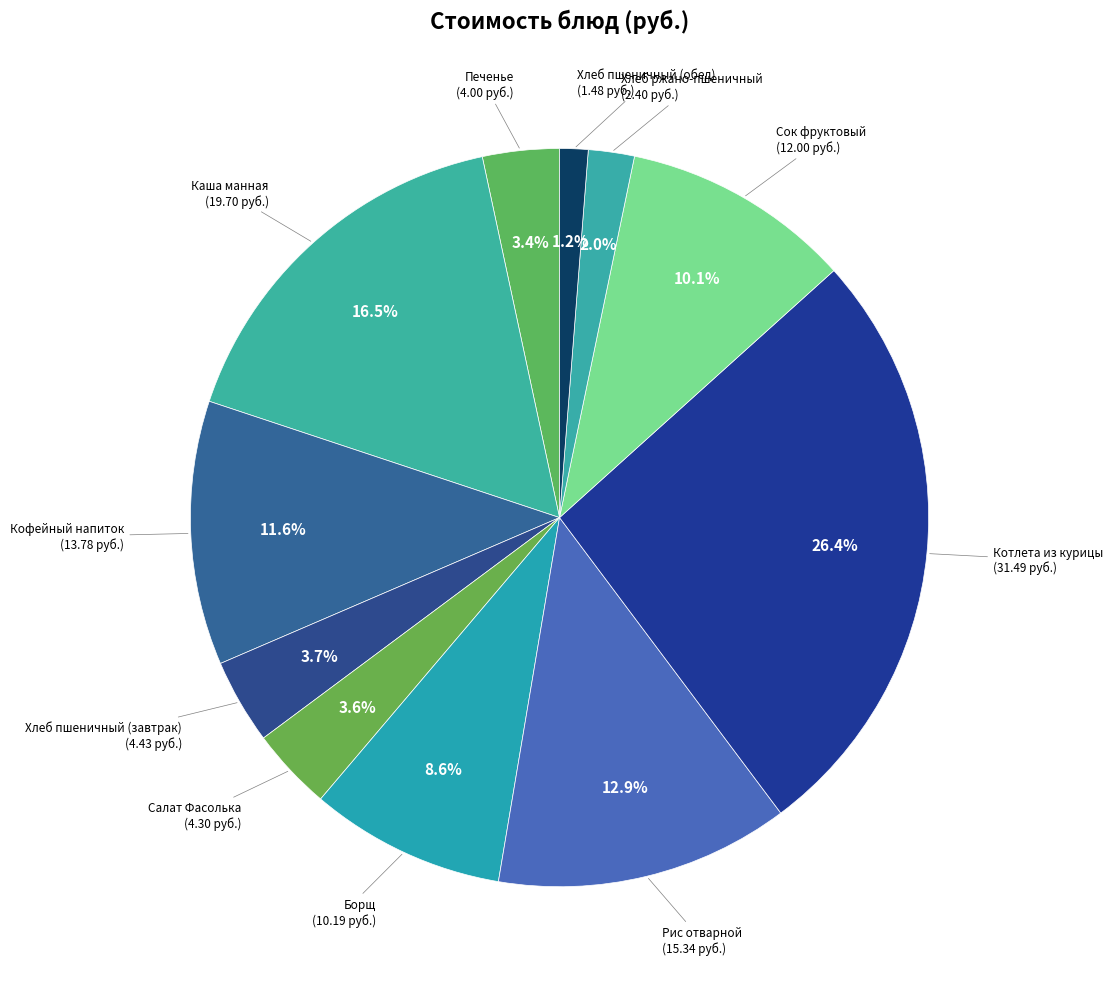

Count the number of slices in the pie.

11